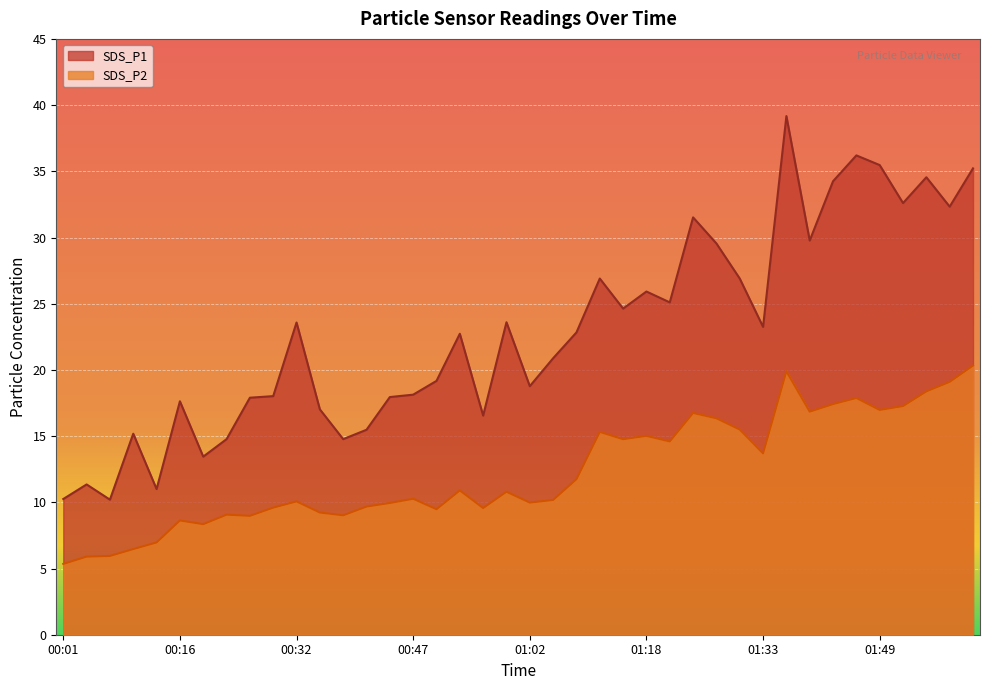

True or false: SDS_P1 and SDS_P2 cross at least once.

False